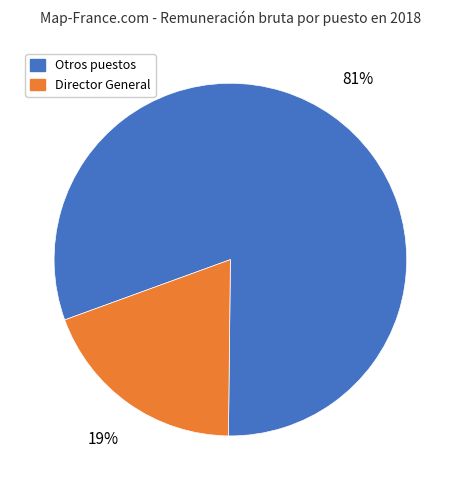

What percentage is the Otros puestos slice, to the nearest percent?

81%